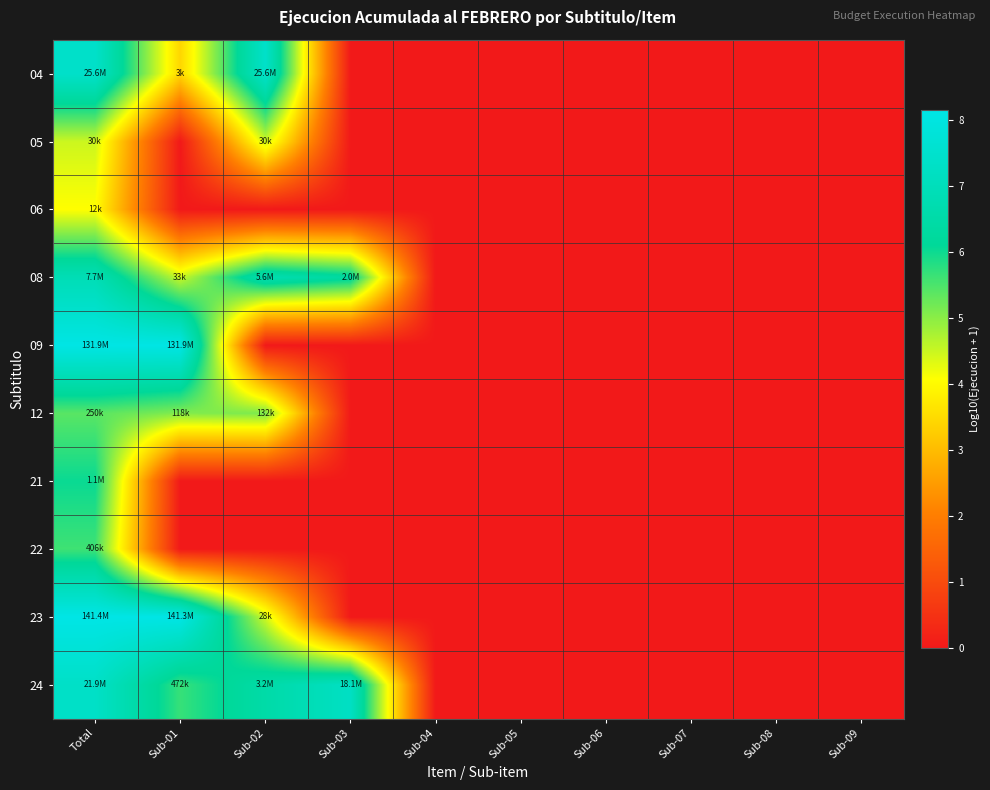

How many distinct data groups are displayed?

10